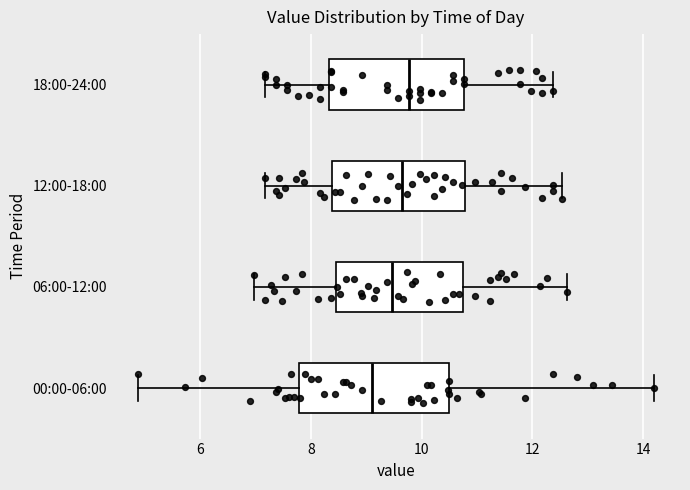

Reading bottom to top, transcribe this box plot: for each box, give where its median line is, the range the box spans, and where its two whiskers end, as read against the x-axis. The values are not printed on the chart, so give them approximately, as read against the axis.

00:00-06:00: median 9.2, box 7.8 to 10.6, whiskers 4.8 to 14.2
06:00-12:00: median 9.4, box 8.4 to 10.8, whiskers 7.0 to 12.6
12:00-18:00: median 9.6, box 8.4 to 10.8, whiskers 7.2 to 12.6
18:00-24:00: median 9.8, box 8.4 to 10.8, whiskers 7.2 to 12.4